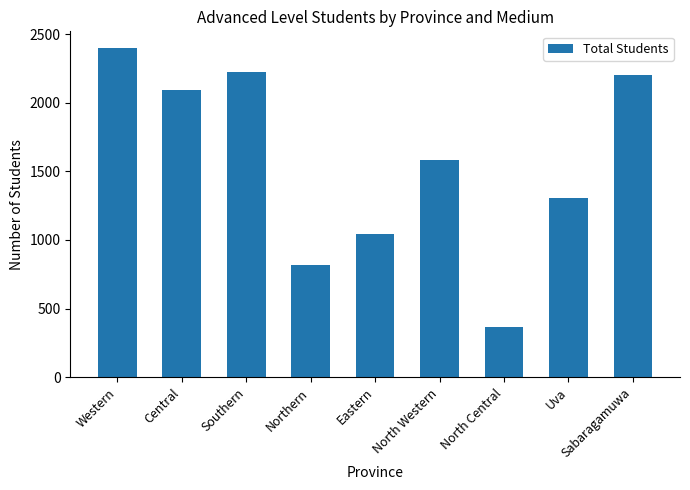

List the labels in order of value, smallest first.

North Central, Northern, Eastern, Uva, North Western, Central, Sabaragamuwa, Southern, Western